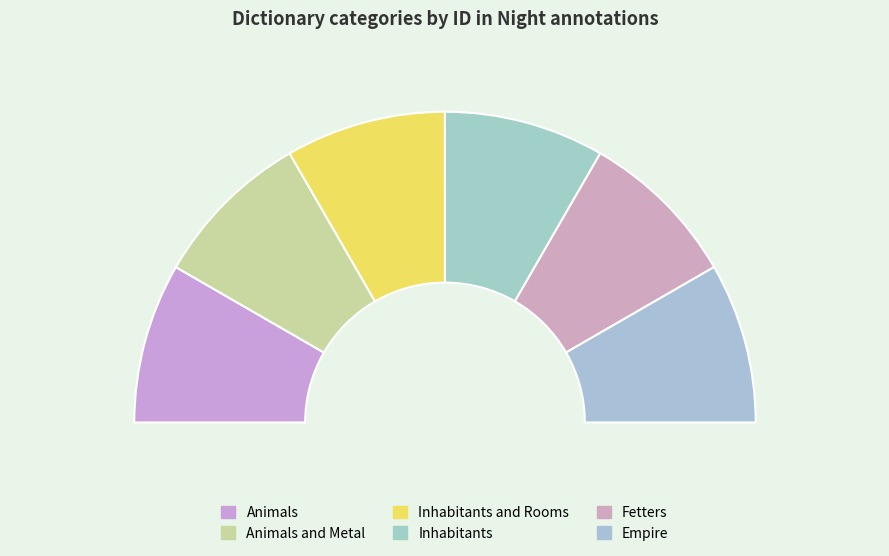

Approximately how many times larger is the value at Animals compared to Inhabitants and Rooms?

1.0